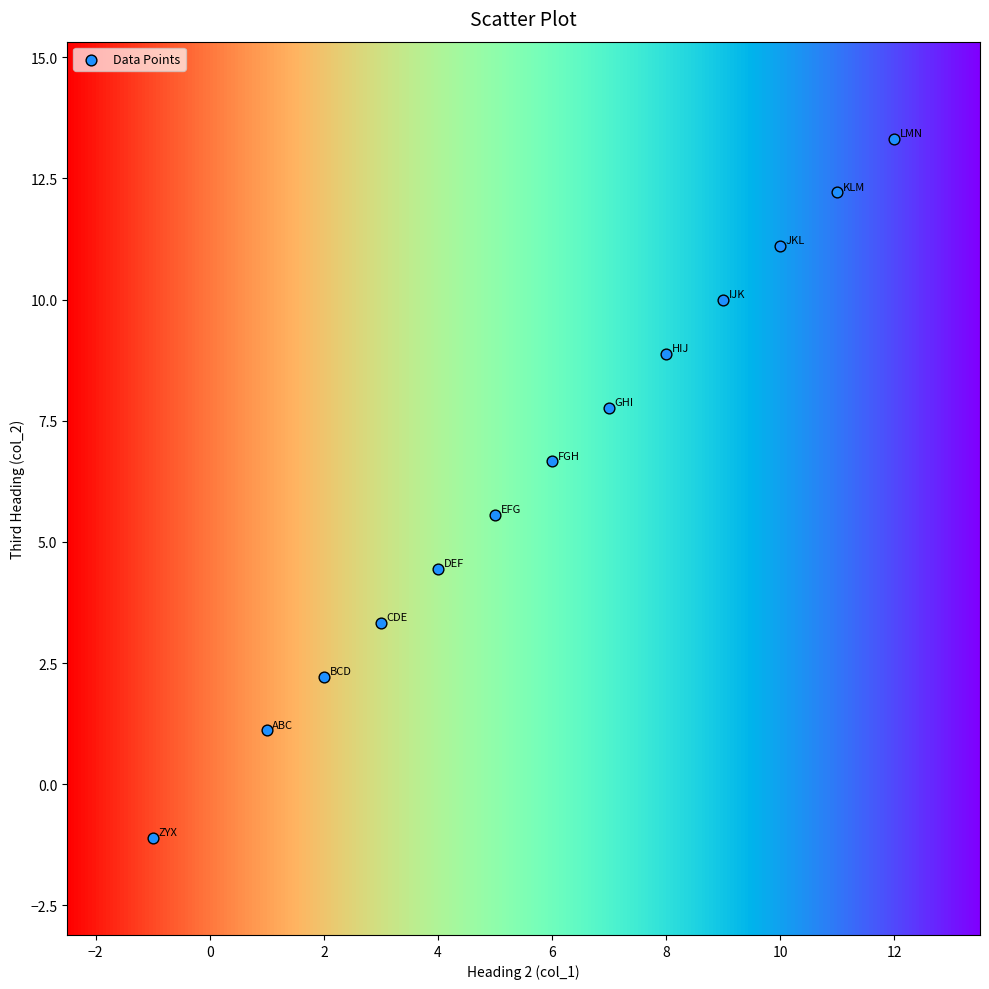

What is the range of X values (max minus min)?

13.0